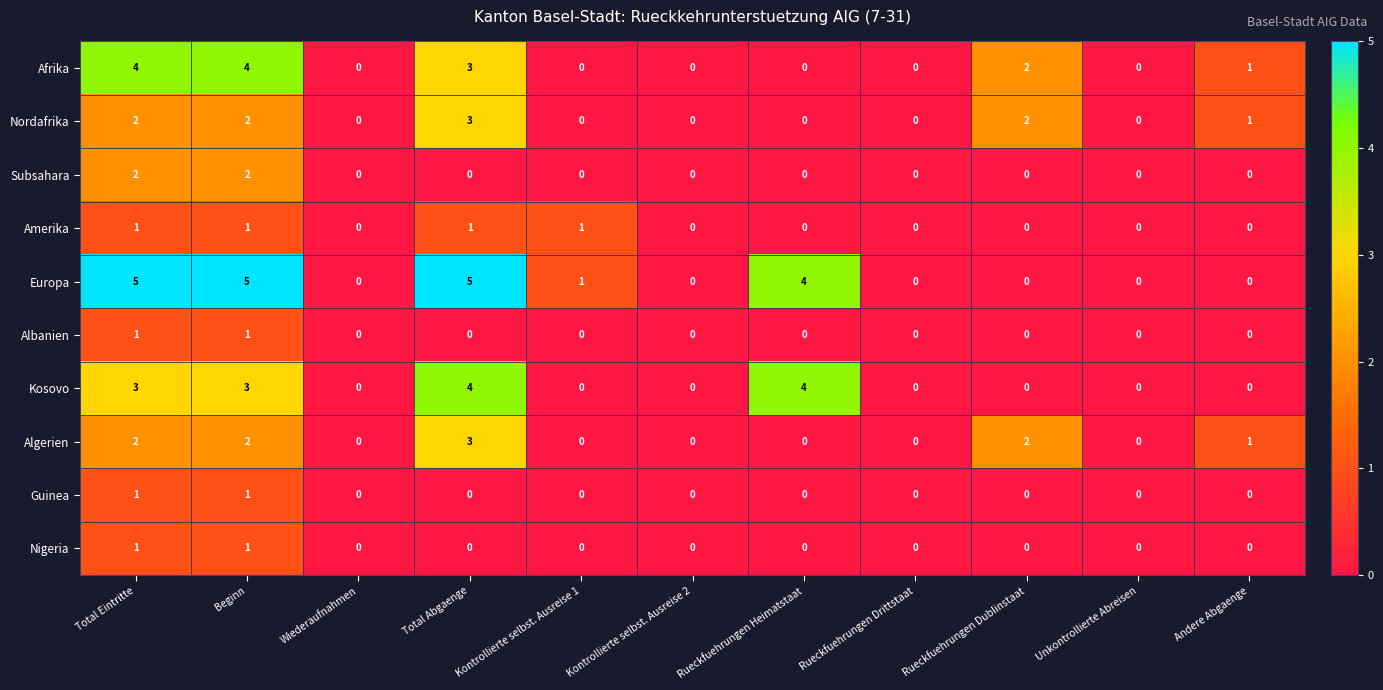

Is it true that Albanien equals -1 at Wiederaufnahmen?

False